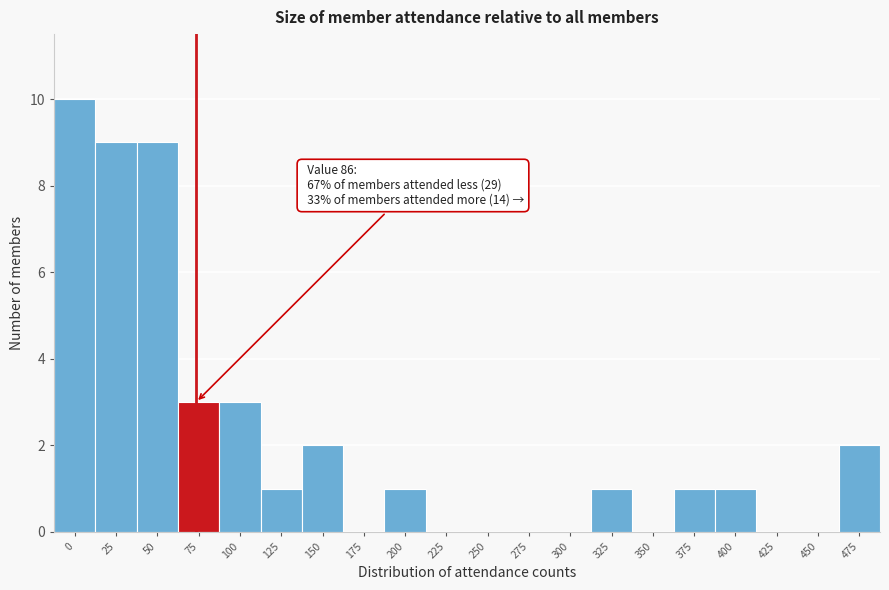

Reading left to right, what are all the values shown in this chart?

0=10	25=9	50=9	75=3	100=3	125=1	150=2	175=0	200=1	225=0	250=0	275=0	300=0	325=1	350=0	375=1	400=1	425=0	450=0	475=2